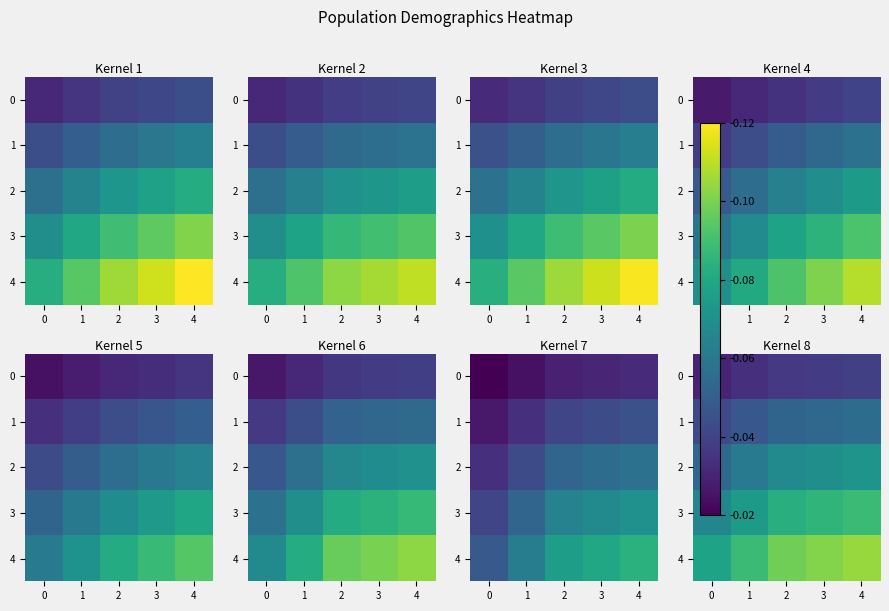

Is the value of 2 at 1 greater than the value of 1 at 4?

Yes